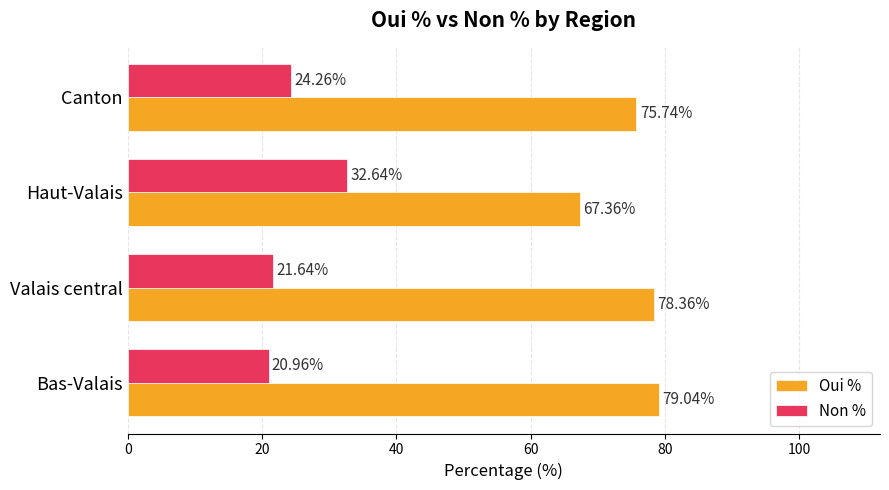

List the labels in order of Non % value, smallest first.

Bas-Valais, Valais central, Canton, Haut-Valais